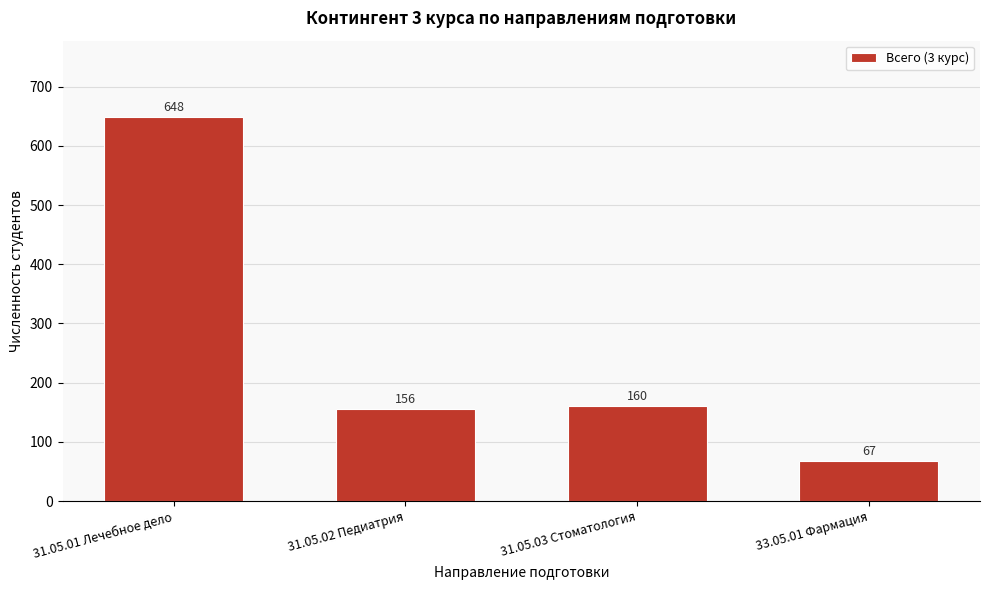

Reading right to left, list all the values displayed in this chart.

33.05.01 Фармация=67	31.05.03 Стоматология=160	31.05.02 Педиатрия=156	31.05.01 Лечебное дело=648